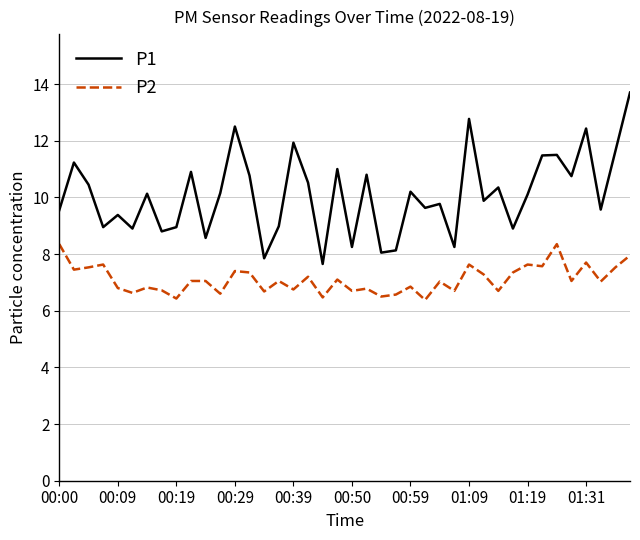

What is the difference between the maximum and minimum values in the P2 series?

2.0